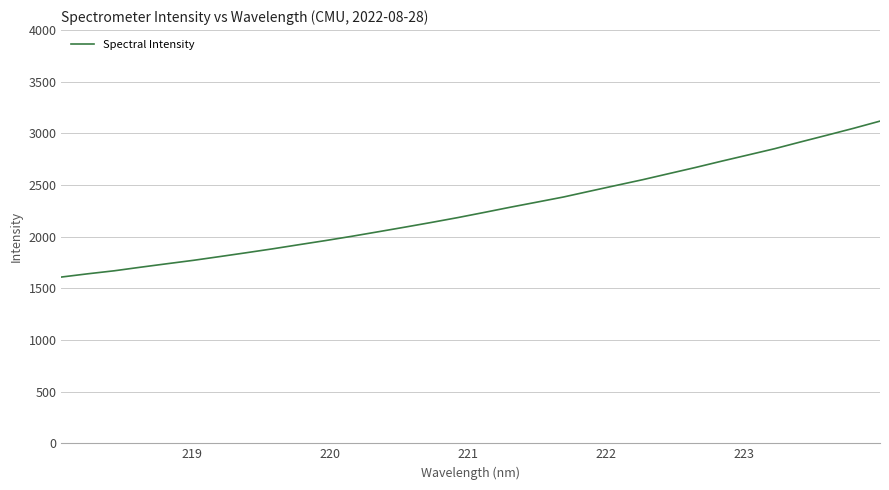

What is the difference between the maximum and minimum values?

1509.4